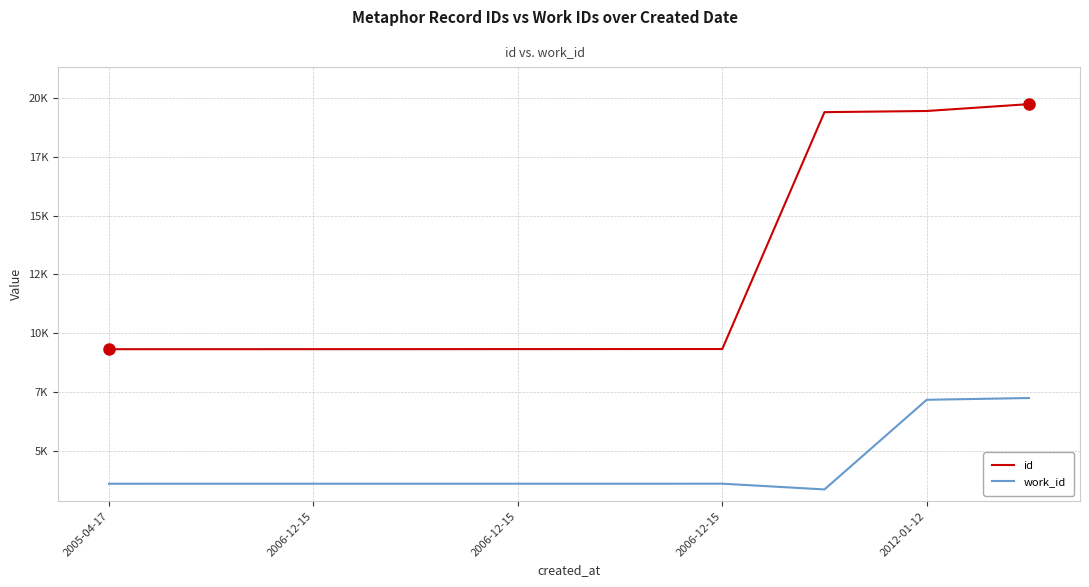

What is the minimum value for id?

9316